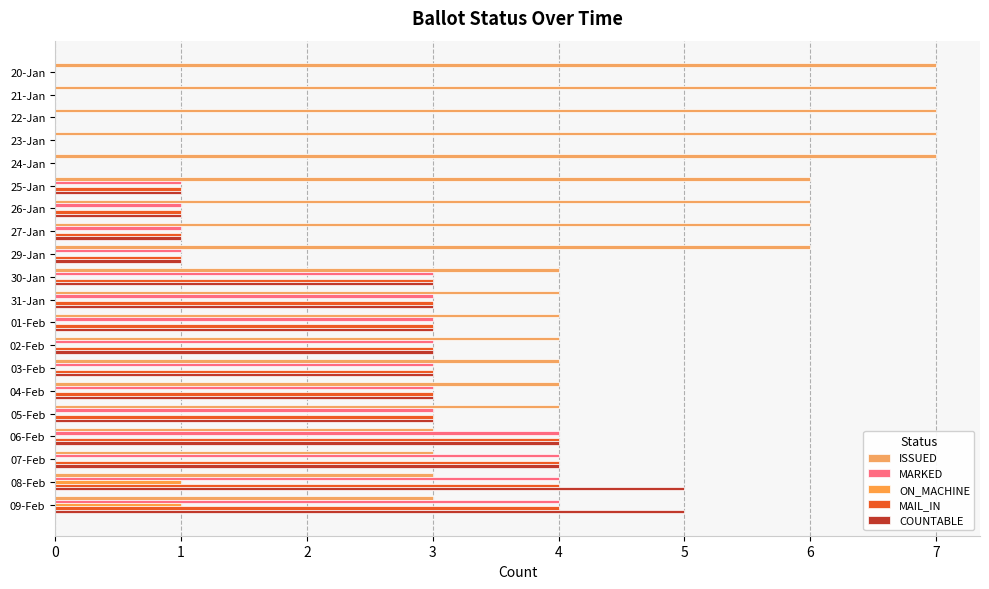

What are all the series names shown in the legend?

ISSUED, MARKED, ON_MACHINE, MAIL_IN, COUNTABLE